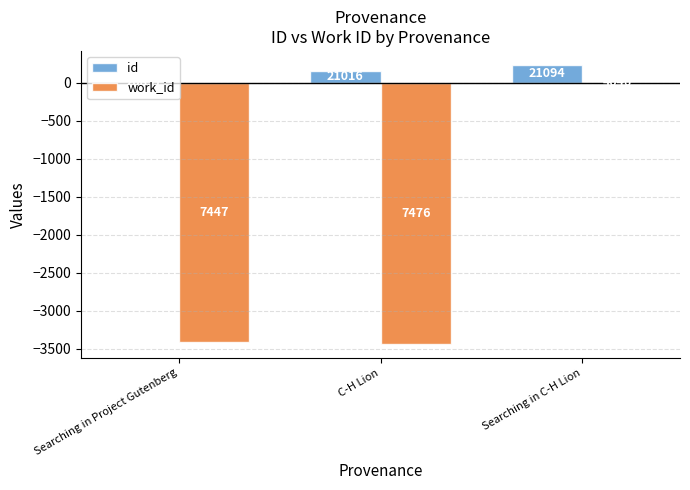

What is the smallest value displayed?

-3436